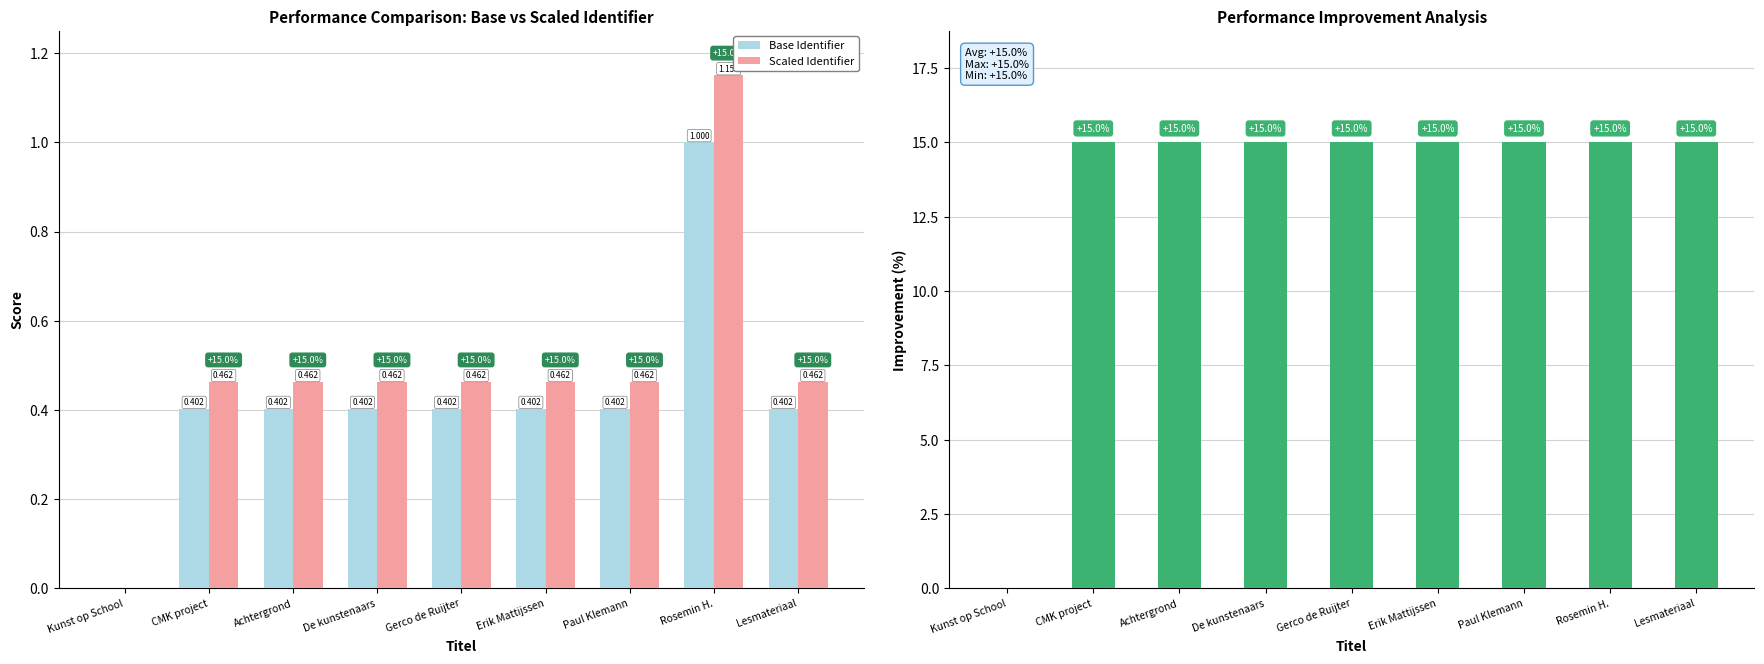

Reading left to right, list all the values displayed in this chart.

Base Identifier: 0.0	0.4	0.4	0.4	0.4	0.4	0.4	1.0	0.4
Scaled Identifier: 0.0	0.5	0.5	0.5	0.5	0.5	0.5	1.1	0.5
Improvement (%): 0.0	15.0	15.0	15.0	15.0	15.0	15.0	15.0	15.0